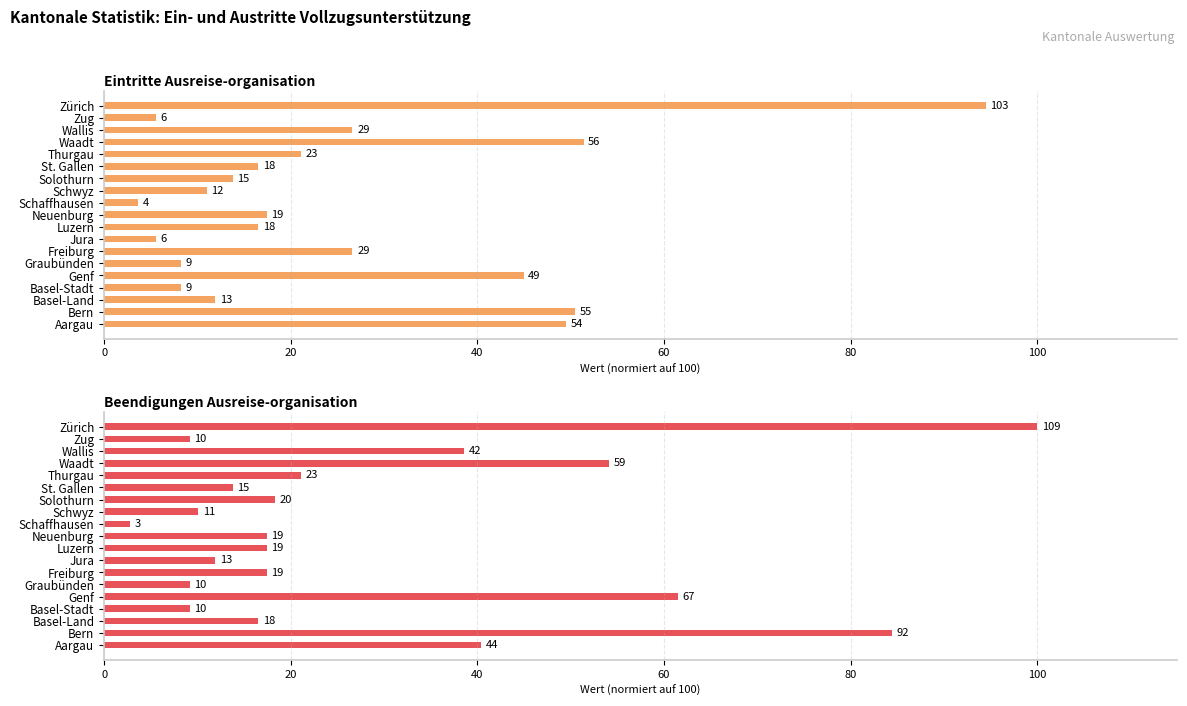

How many data points in Beendigungen Ausreise-organisation are less than 17?

8